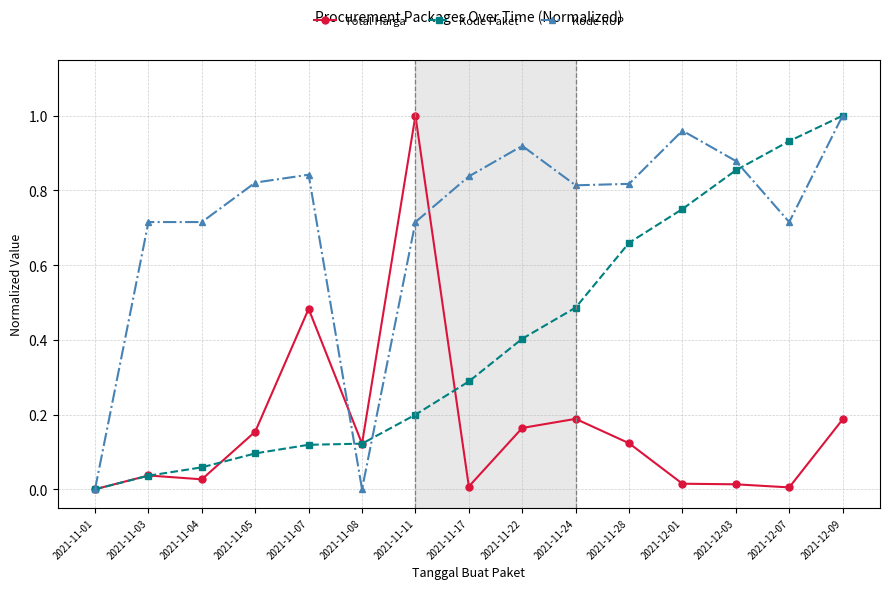

List the series in order of their overall mean, highest first.

Kode RUP, Kode Paket, Total Harga